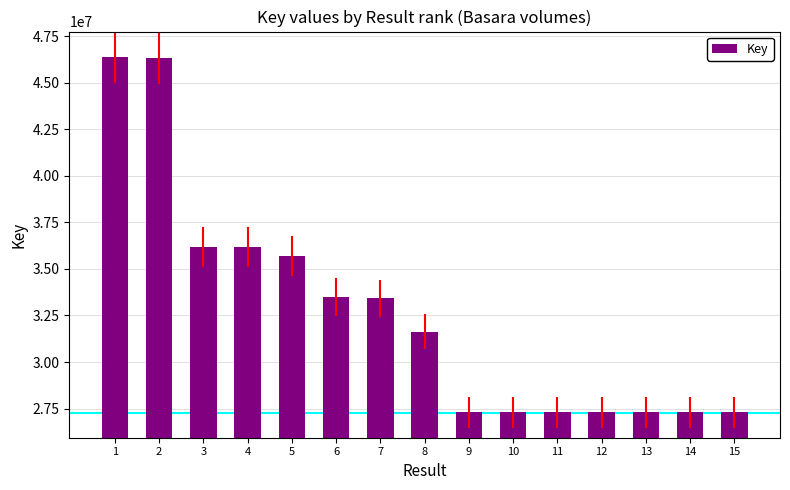

The value at 5 is 50250133. True or false?

False